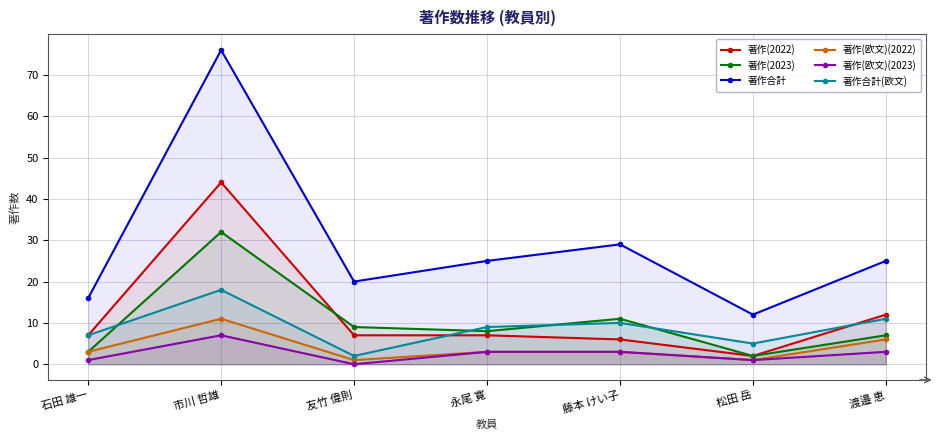

Rank the categories by 著作合計(欧文) value from highest to lowest.

市川 哲雄, 渡邉 恵, 藤本 けい子, 永尾 寛, 石田 雄一, 松田 岳, 友竹 偉則